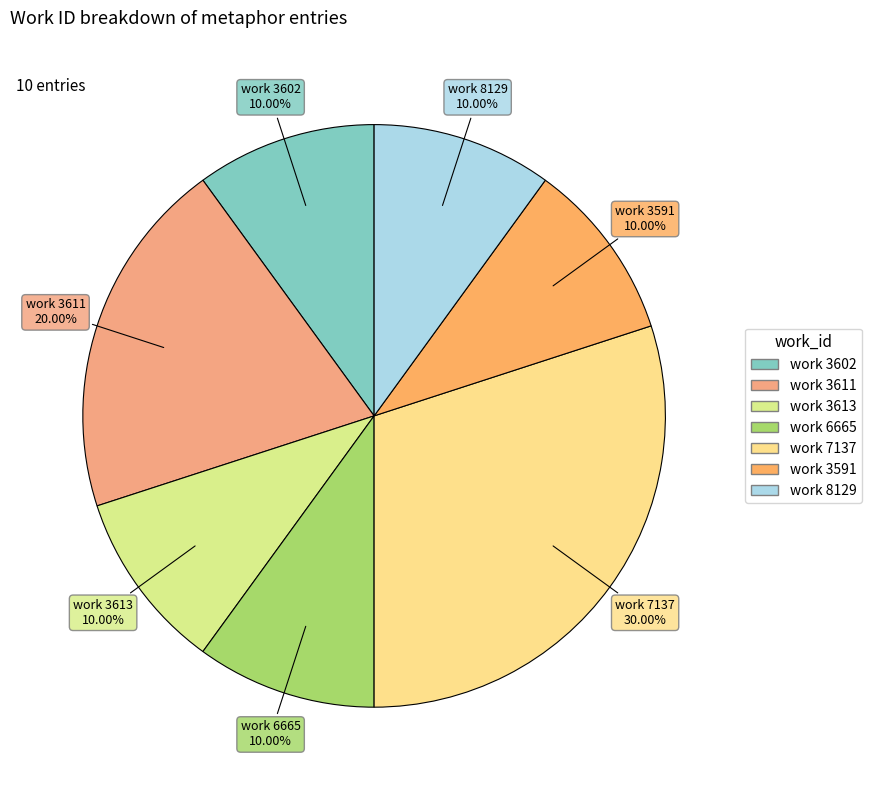

How many segments does this pie chart have?

7